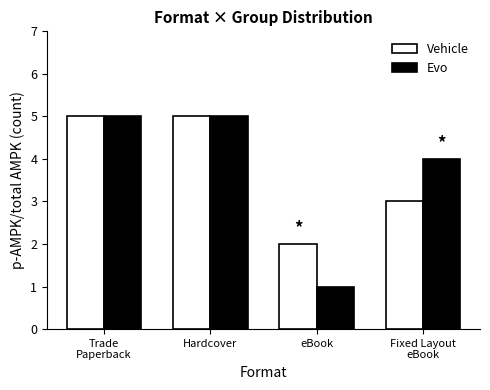

True or false: Vehicle has a value of 3 at Trade
Paperback.

False